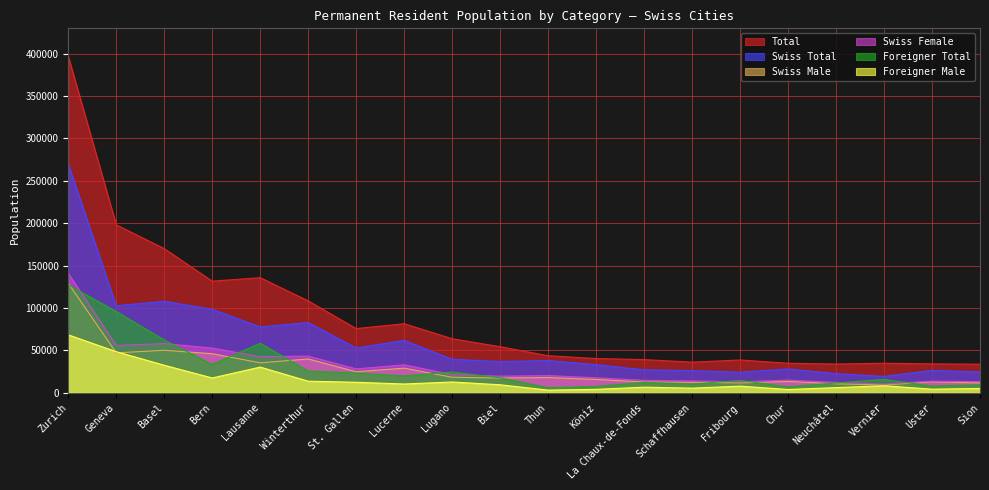

What is the sum of the Foreigner Male values at Lucerne and Geneva?

58409